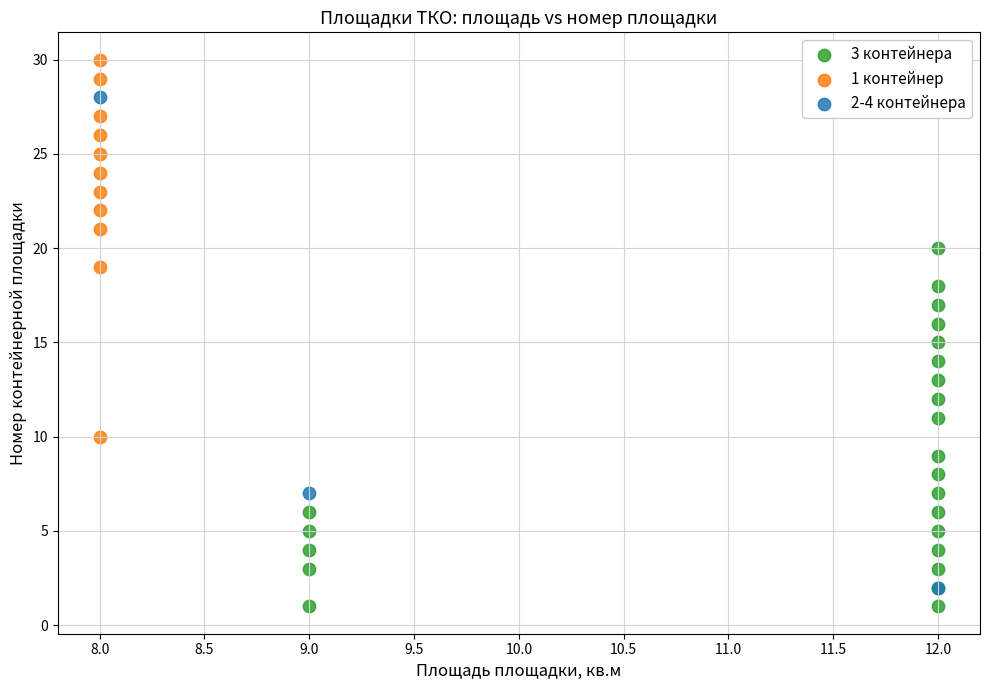

Which series reaches the maximum Y coordinate?

1 контейнер